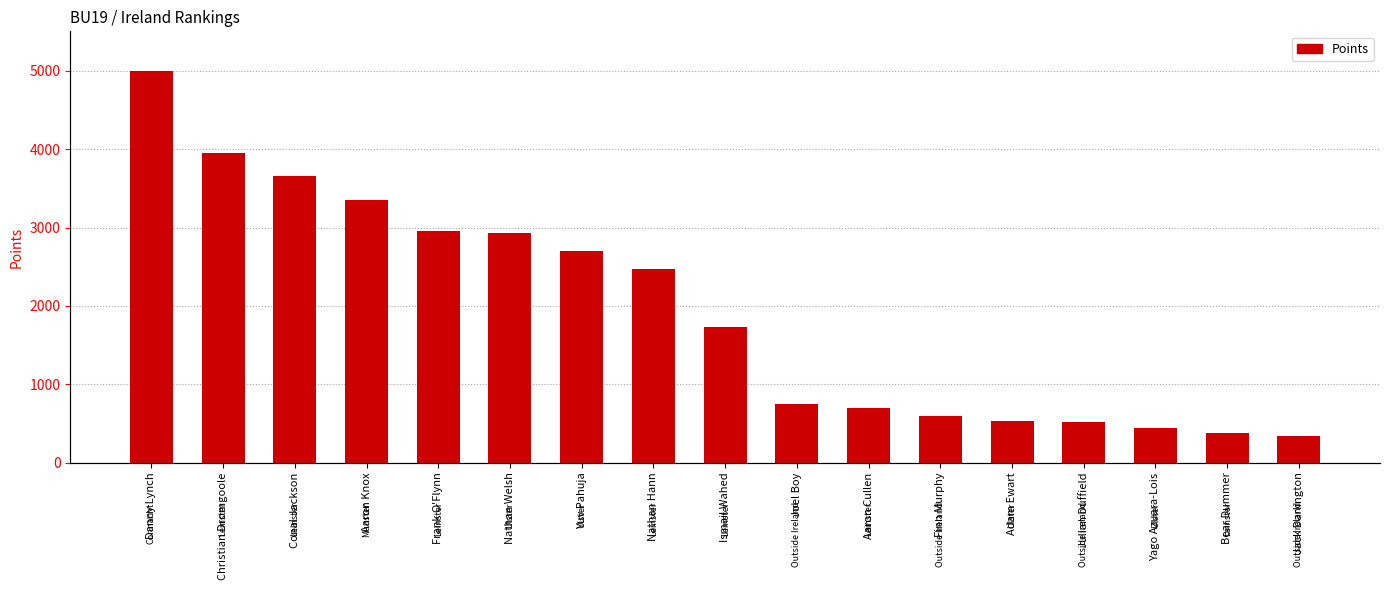

Reading left to right, what are all the values shown in this chart?

5000	3950	3650	3350	2950	2925	2700	2475	1730	750	700	600	530	525	450	380	340